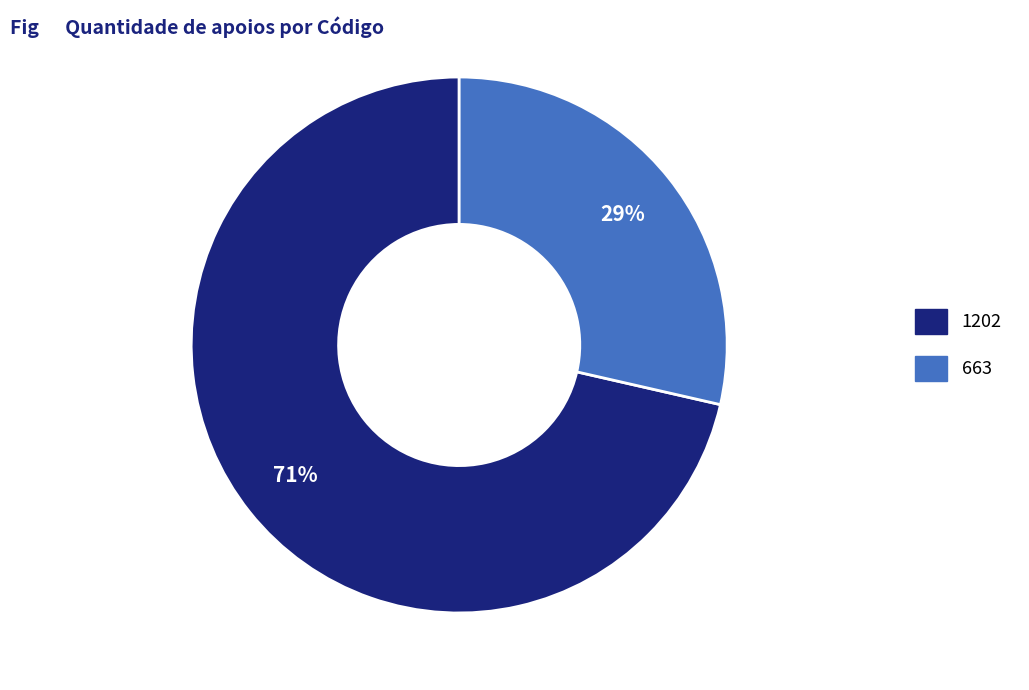

To the nearest percent, what percentage of the pie is 663?

29%